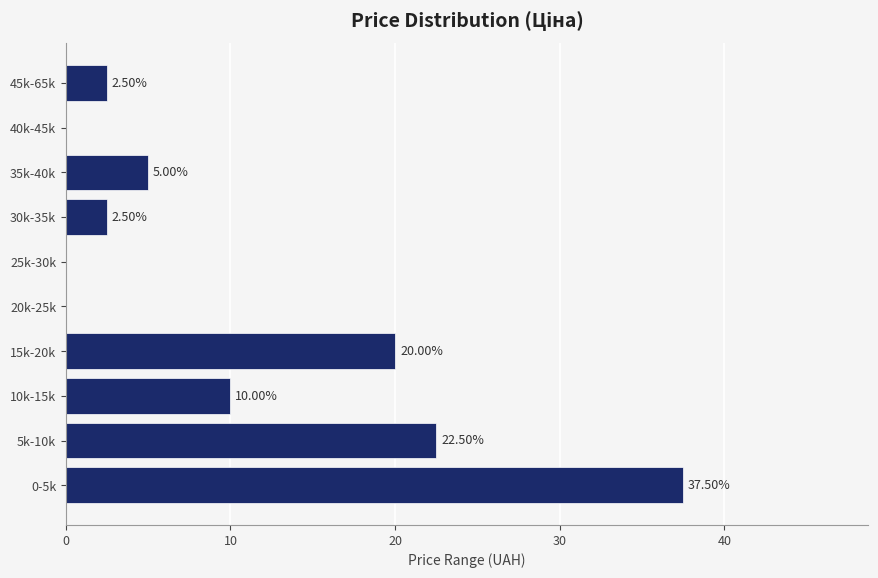

Between 10k-15k and 35k-40k, which is larger?

10k-15k